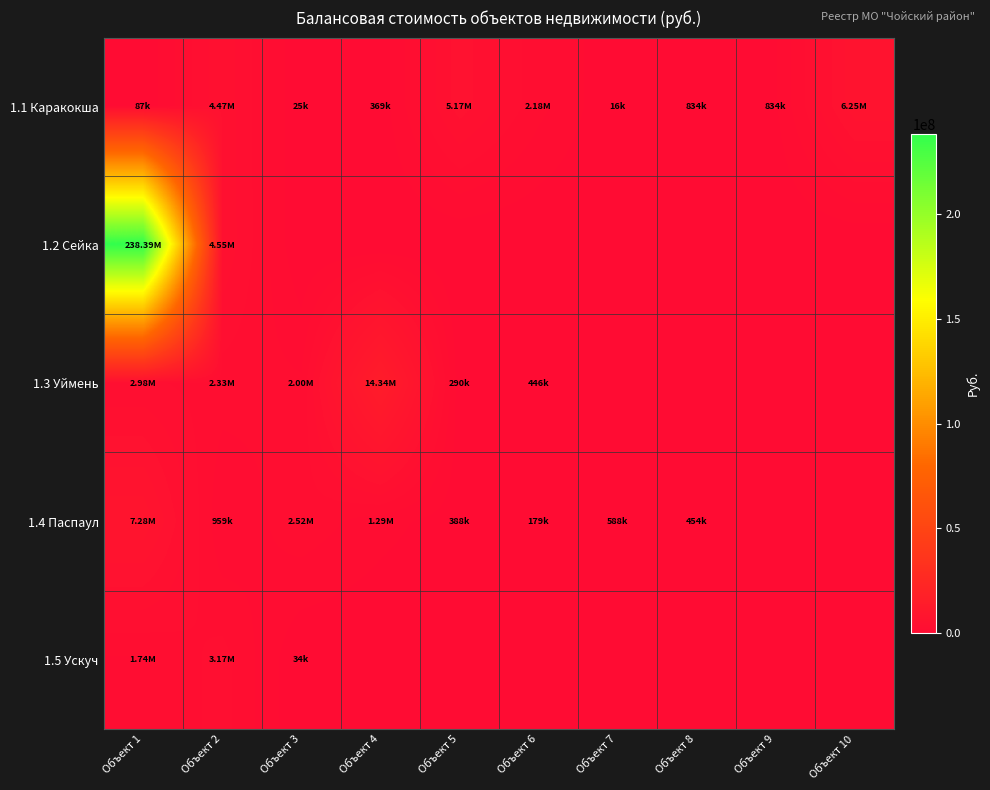

Between Объект 1 and Объект 4, which is larger?

Объект 4